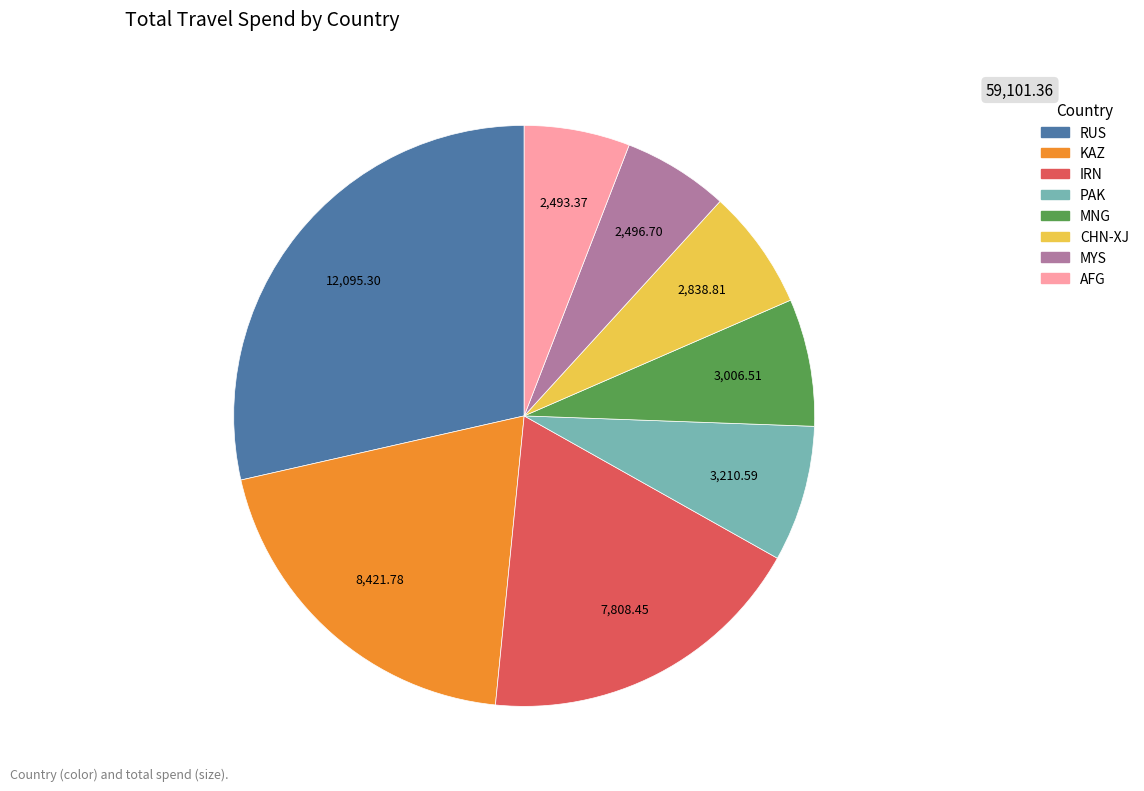

Does MNG represent more than half of the total?

No